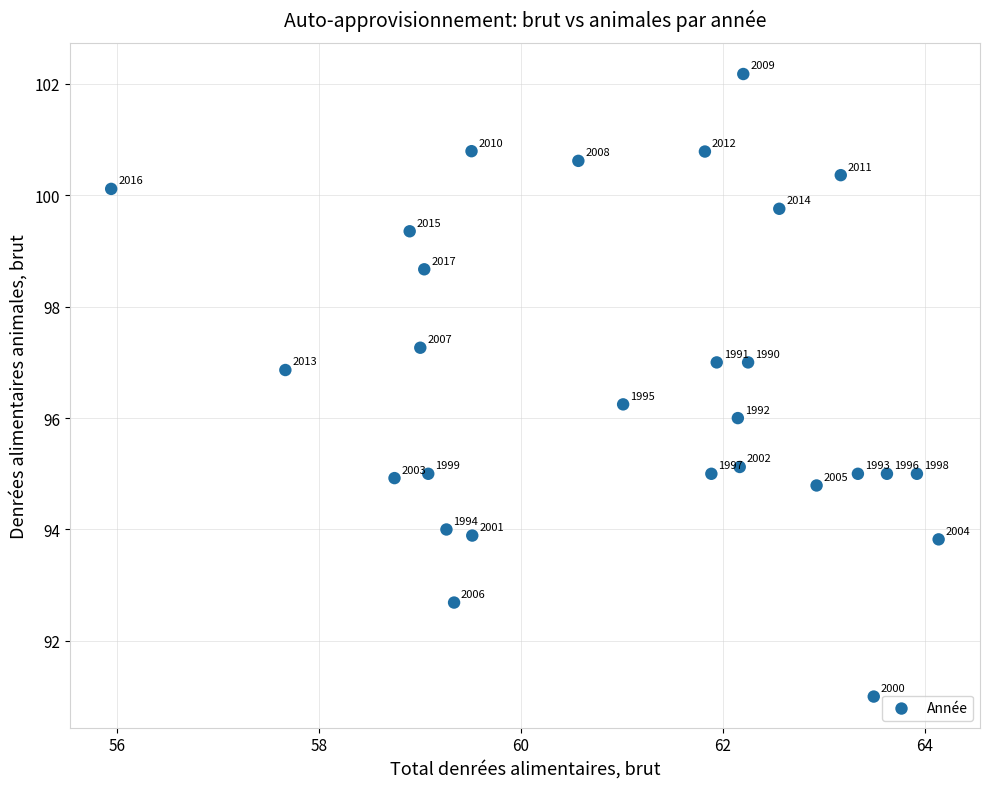

What is the range of X values (max minus min)?

8.2